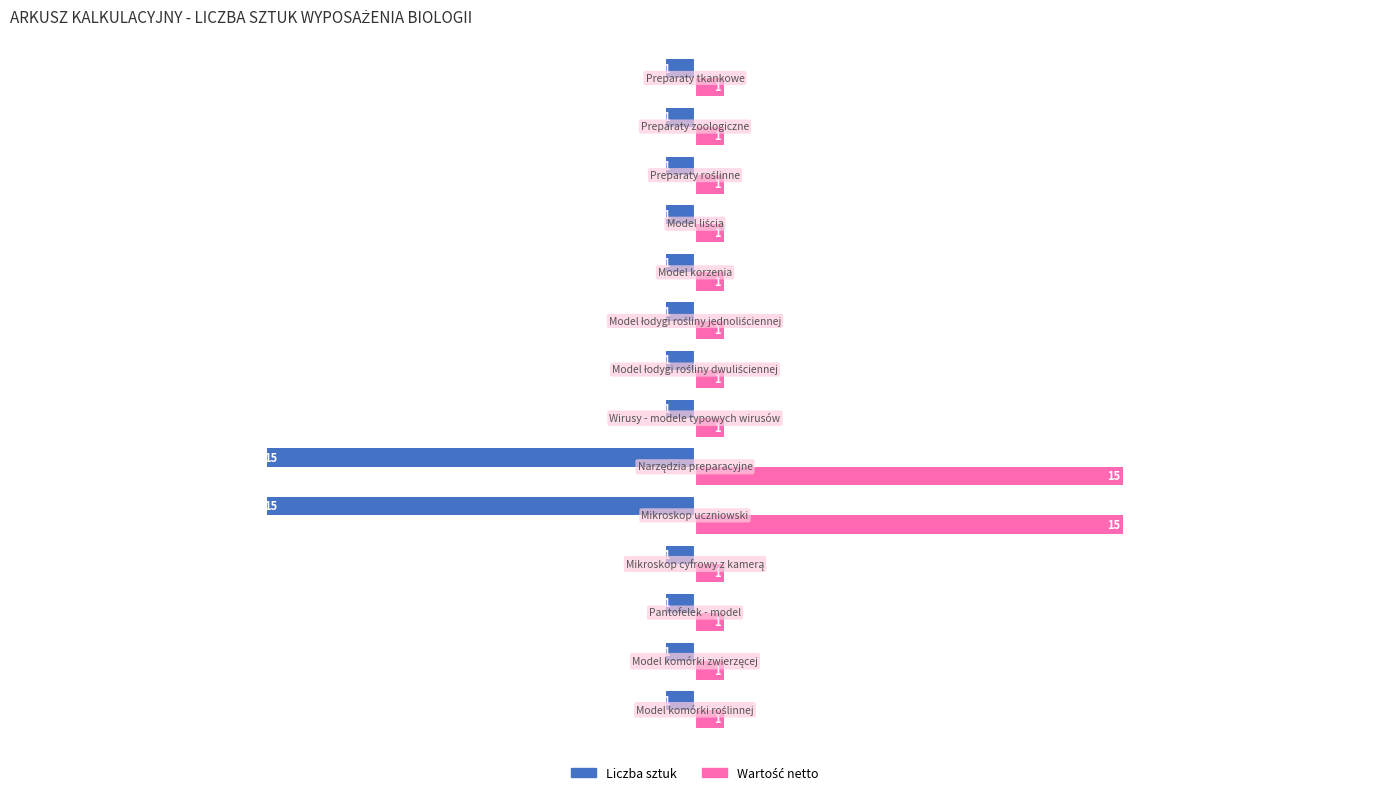

What is the greatest value displayed?

15